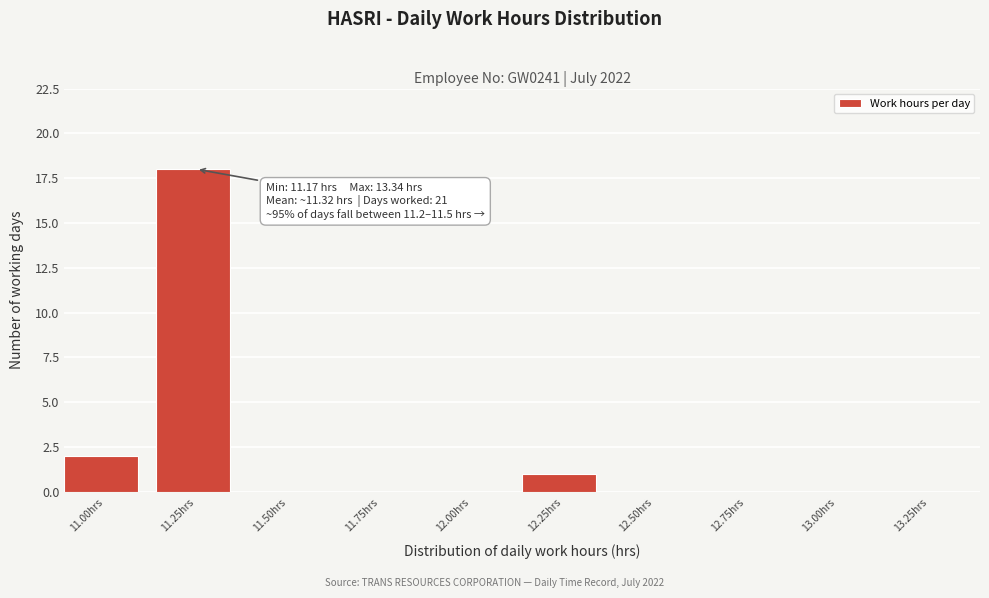

Reading left to right, what are all the values shown in this chart?

11.00hrs=2	11.25hrs=18	11.50hrs=0	11.75hrs=0	12.00hrs=0	12.25hrs=1	12.50hrs=0	12.75hrs=0	13.00hrs=0	13.25hrs=0